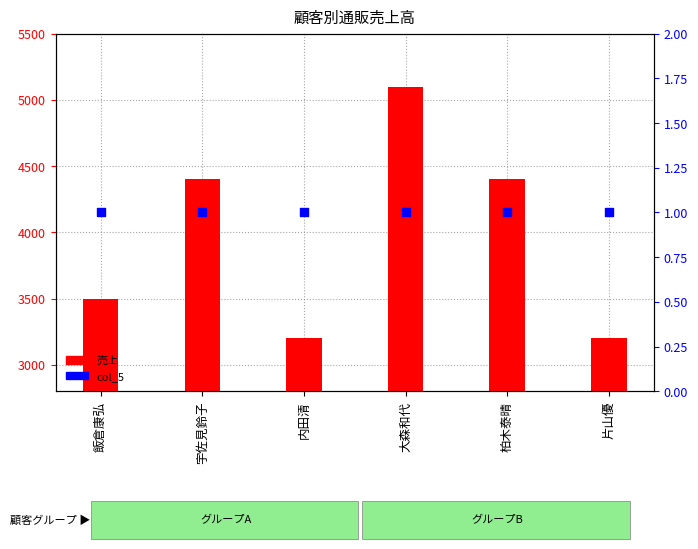

At which category is the sum across all series the highest?

大森和代